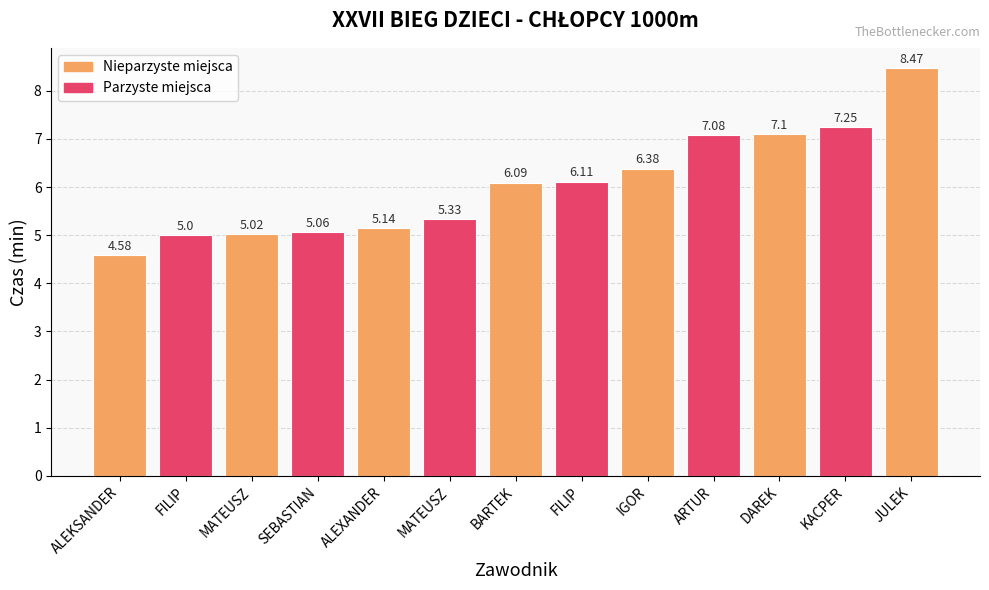

Rank the categories by value from highest to lowest.

JULEK, KACPER, DAREK, ARTUR, IGOR, FILIP, BARTEK, MATEUSZ, ALEXANDER, SEBASTIAN, MATEUSZ, FILIP, ALEKSANDER